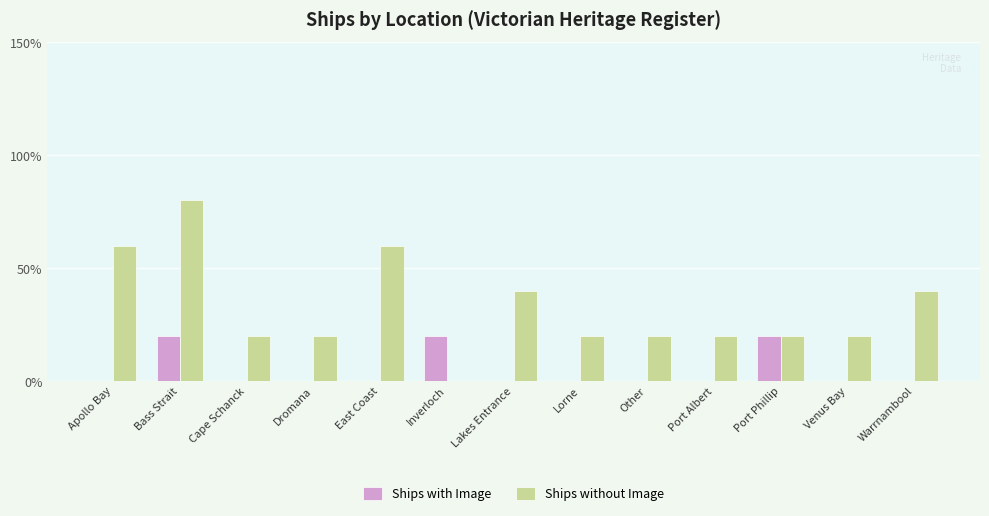

Which series has the largest range (max minus min)?

Ships without Image